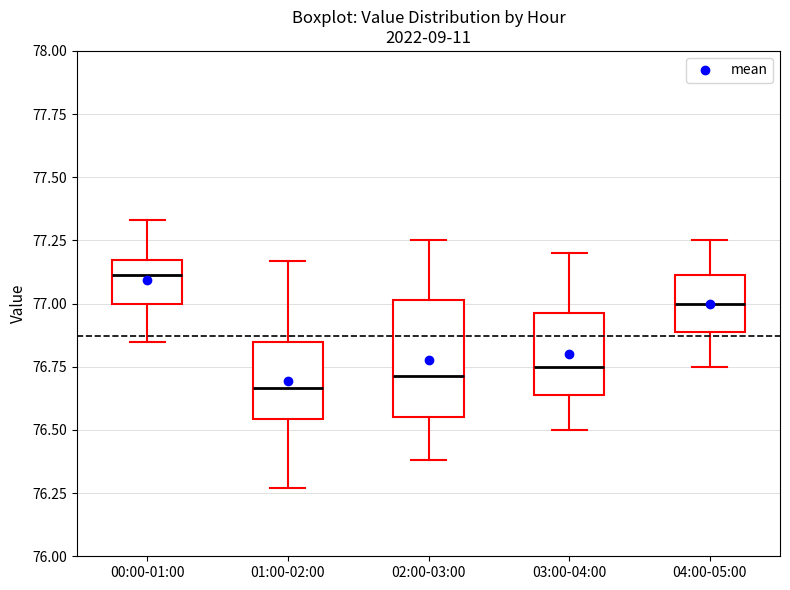

Where is the upper edge of the box for 04:00-05:00 on the y-axis? The values are not printed on the chart, so give them approximately, as read against the axis.

77.10